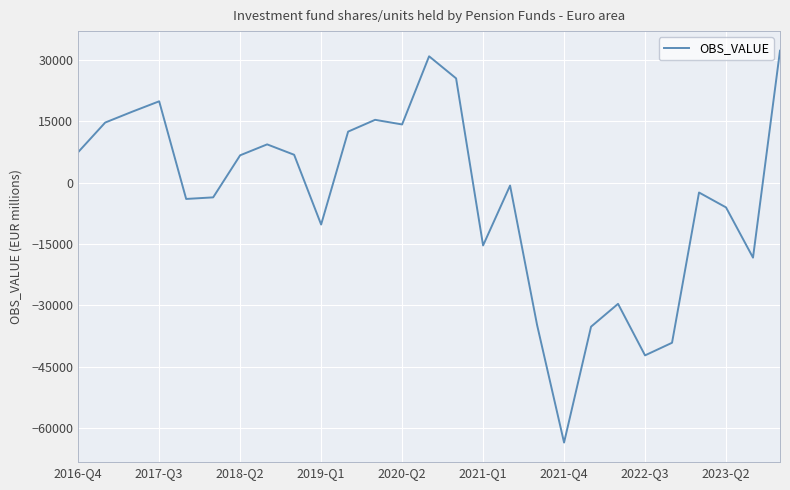

What is the minimum value shown in the chart?

-63578.6